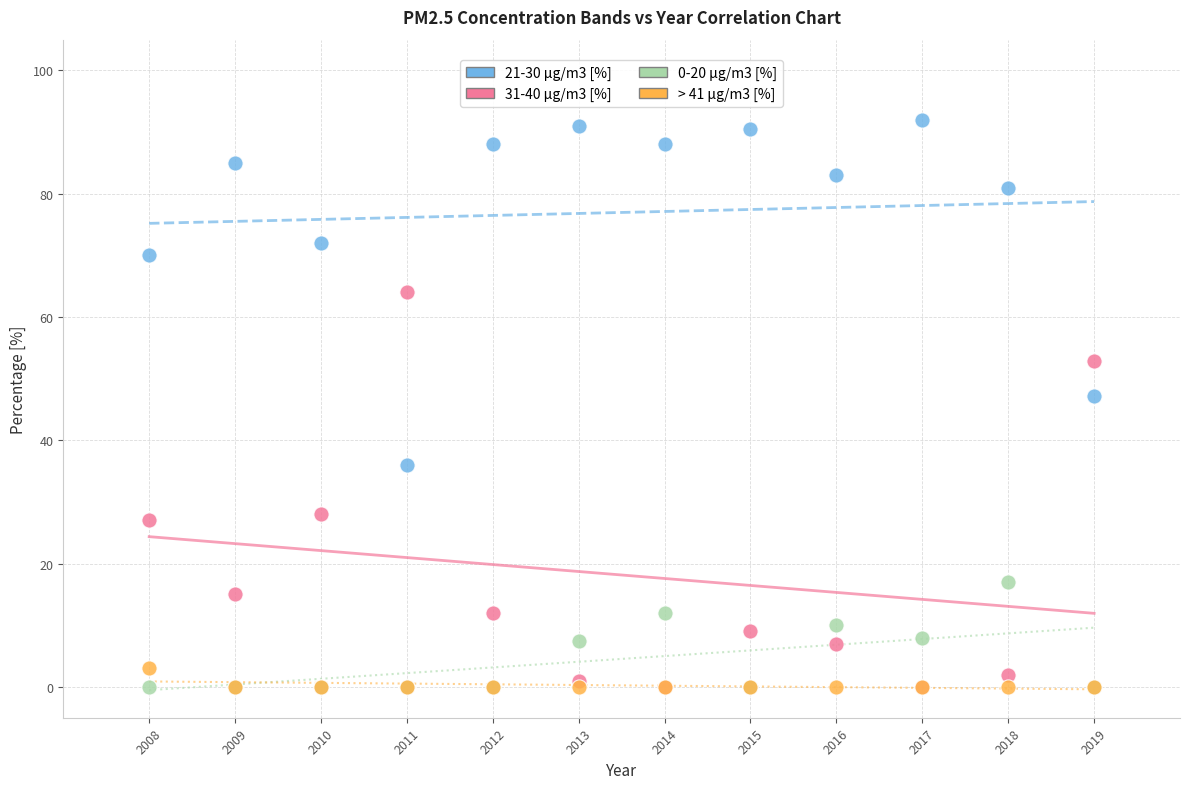

Which series reaches the maximum Y coordinate?

21-30 µg/m3 [%]